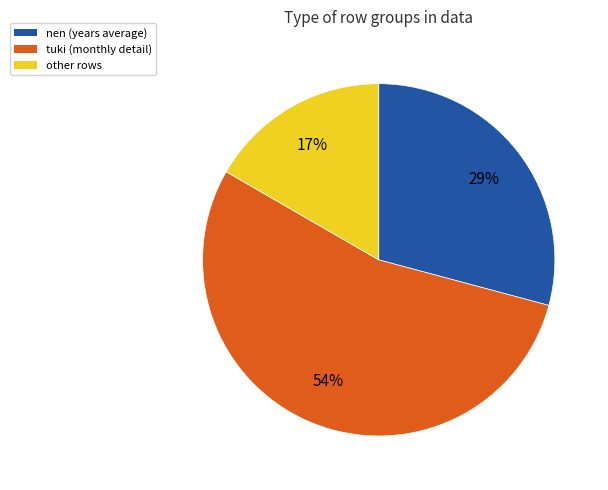

How many segments does this pie chart have?

3